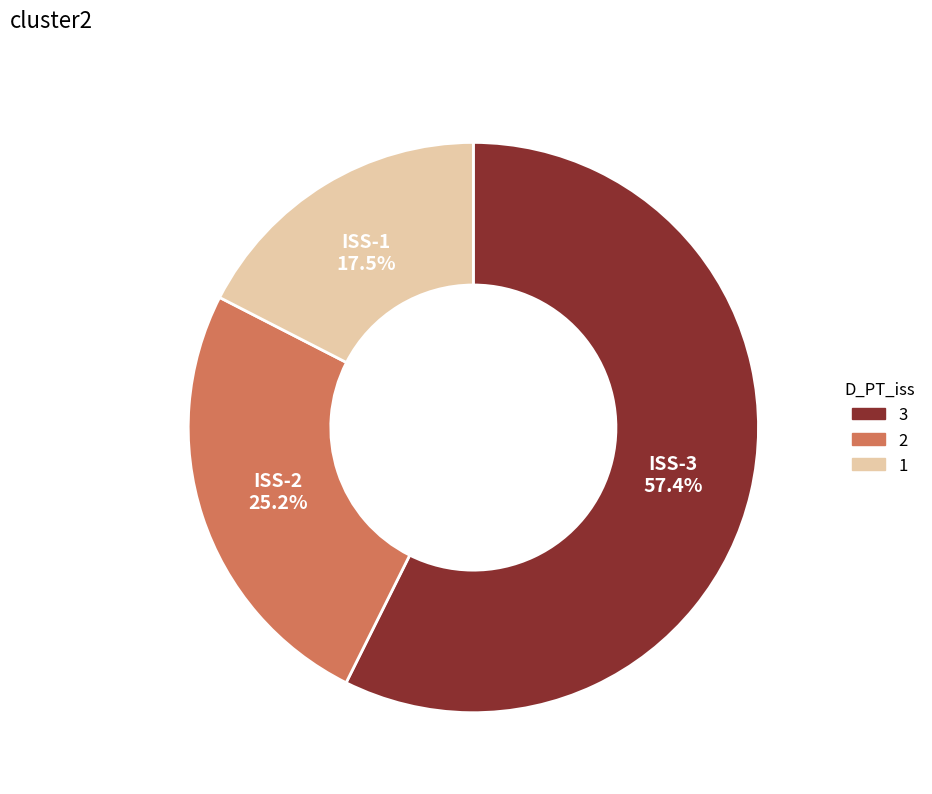

Does any single category account for the majority?

Yes